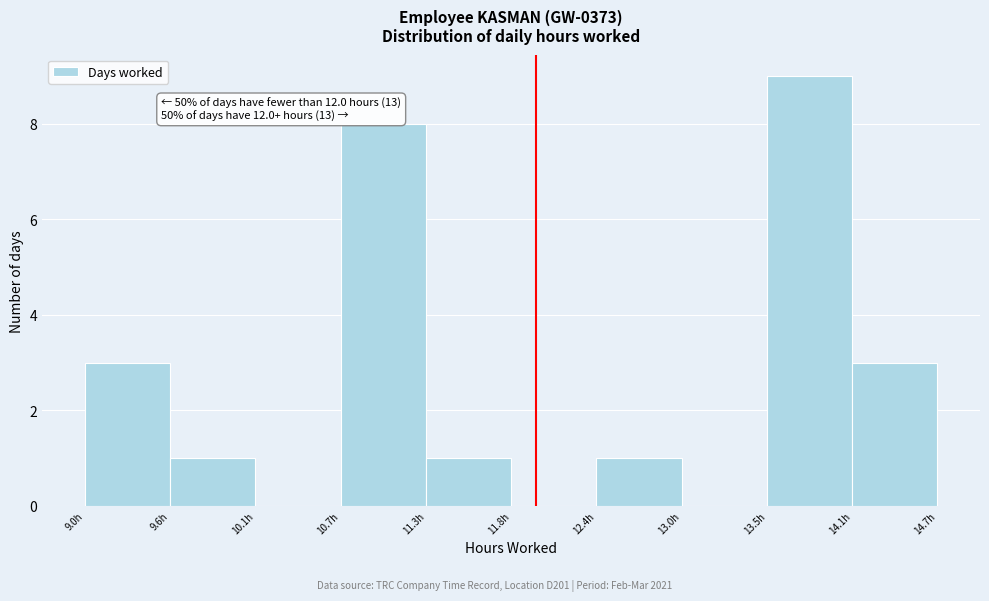

Which range on the x-axis has the tallest bar?

13.5 to 14.1